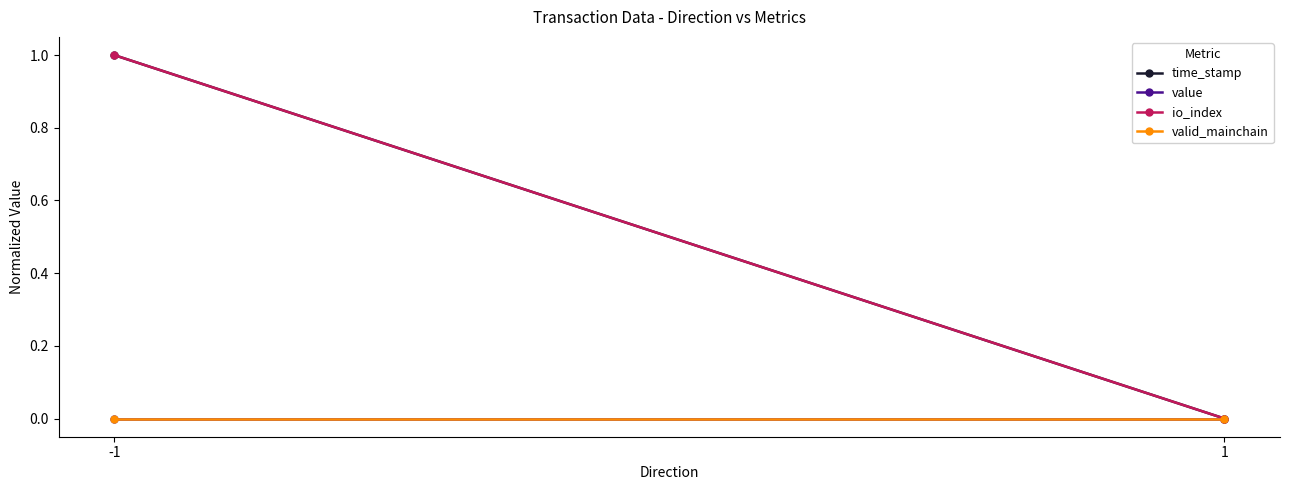

The io_index series shows 0 at 1. True or false?

True